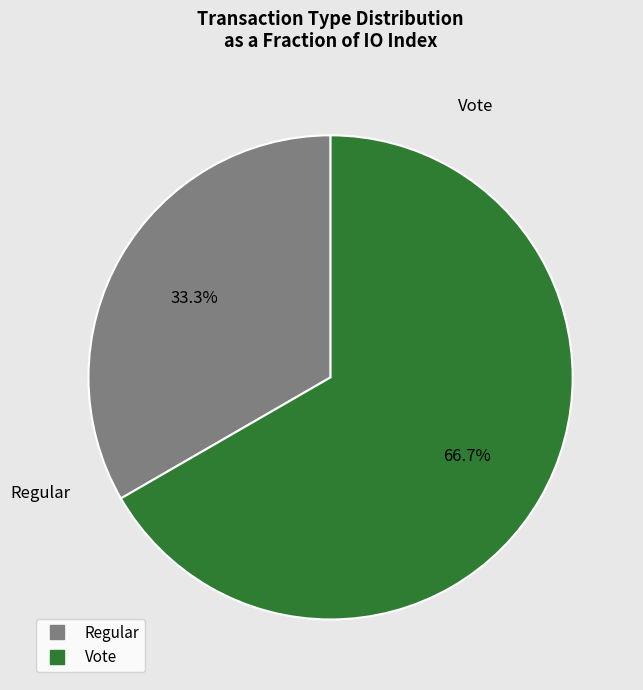

Which has a higher value, Vote or Regular?

Vote